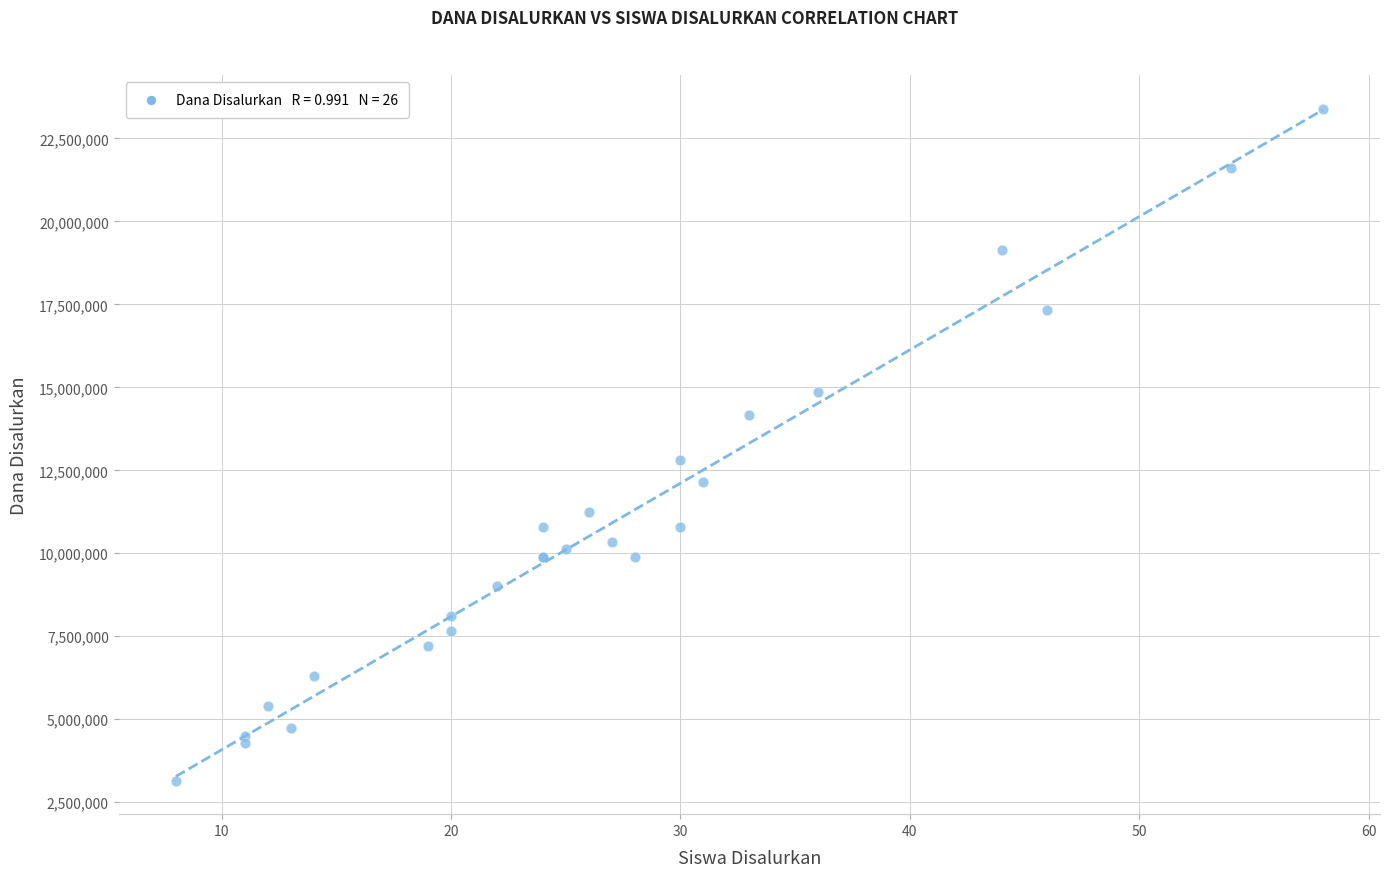

What Y value in the scatter plot is closest to 13275000?

12825000